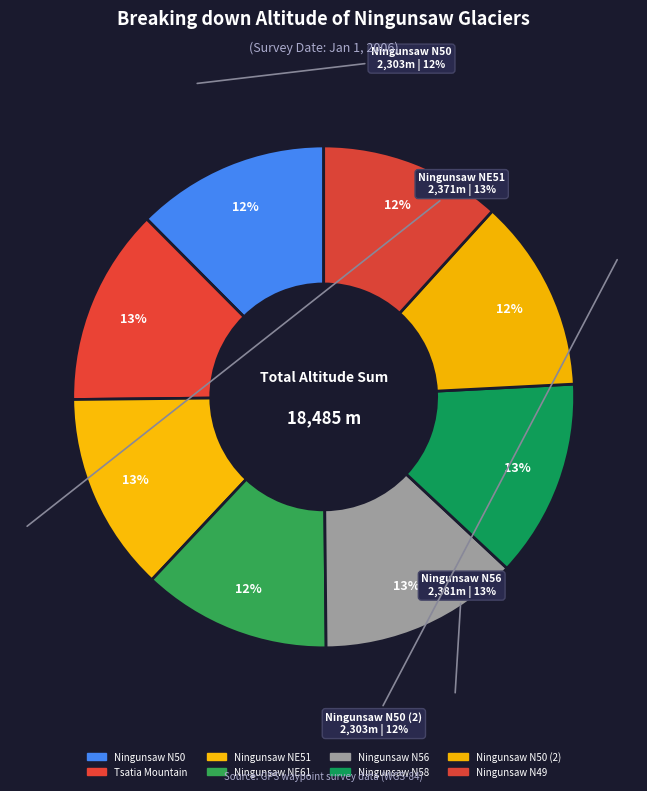

Approximately how many times larger is the value at Ningunsaw N50 (2) compared to Ningunsaw NE61?

1.0